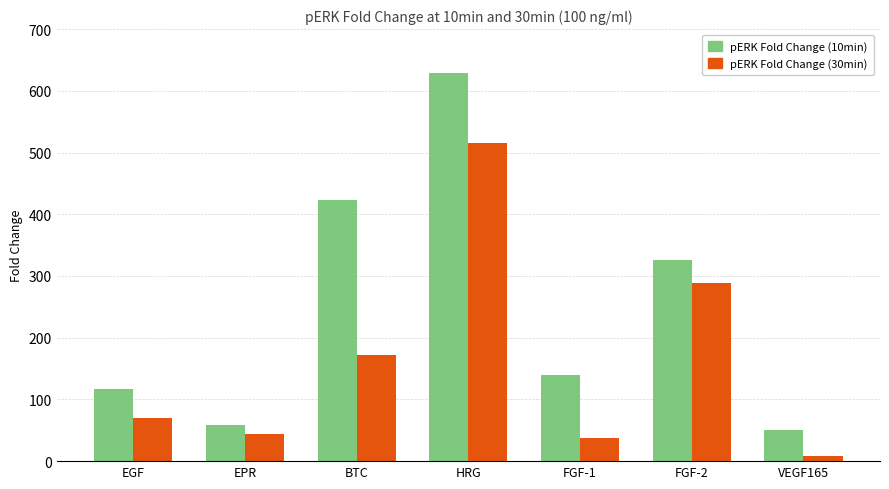

Which series has the largest total across all categories?

pERK Fold Change (10min)